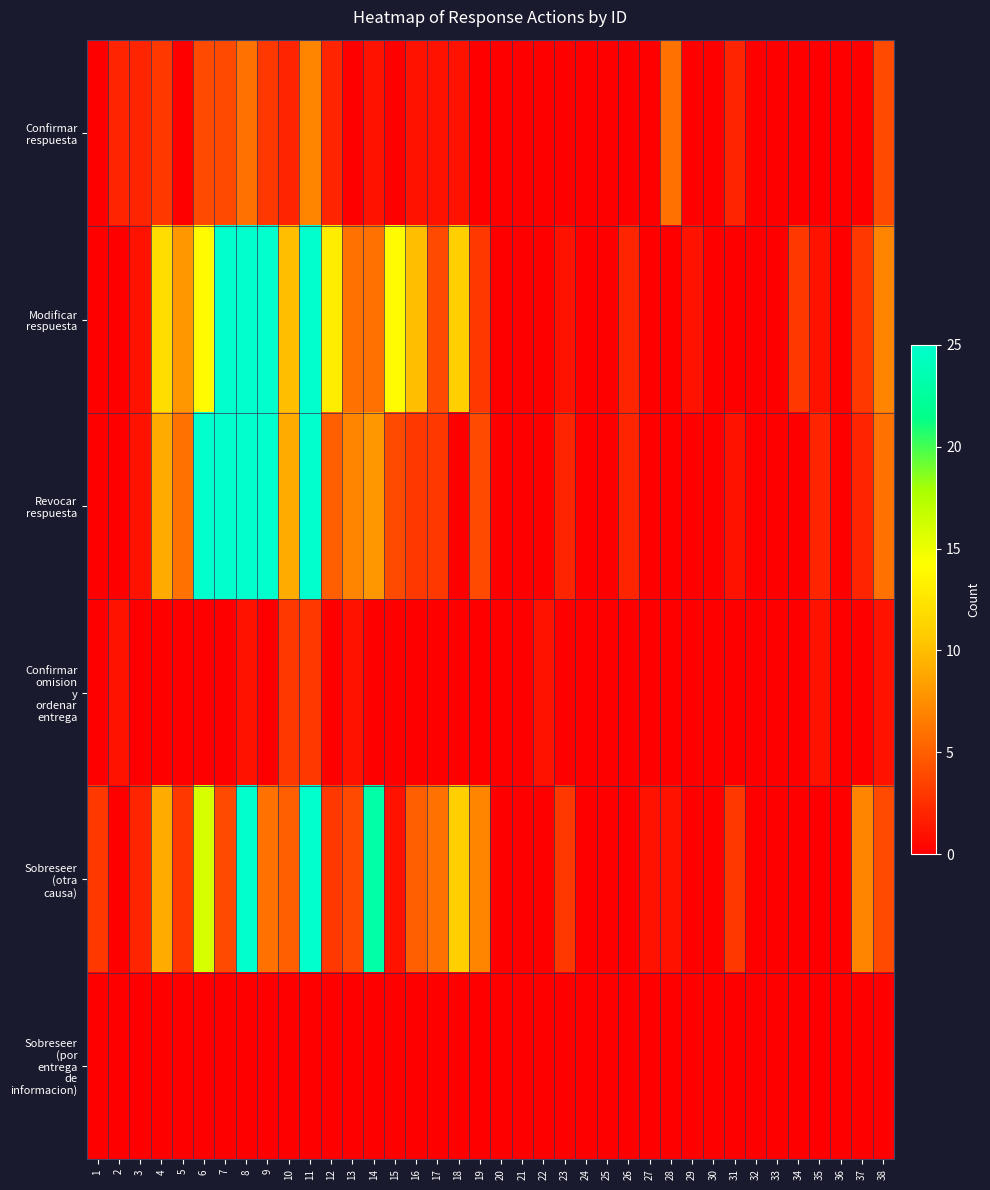

Count the number of data series in this chart.

6